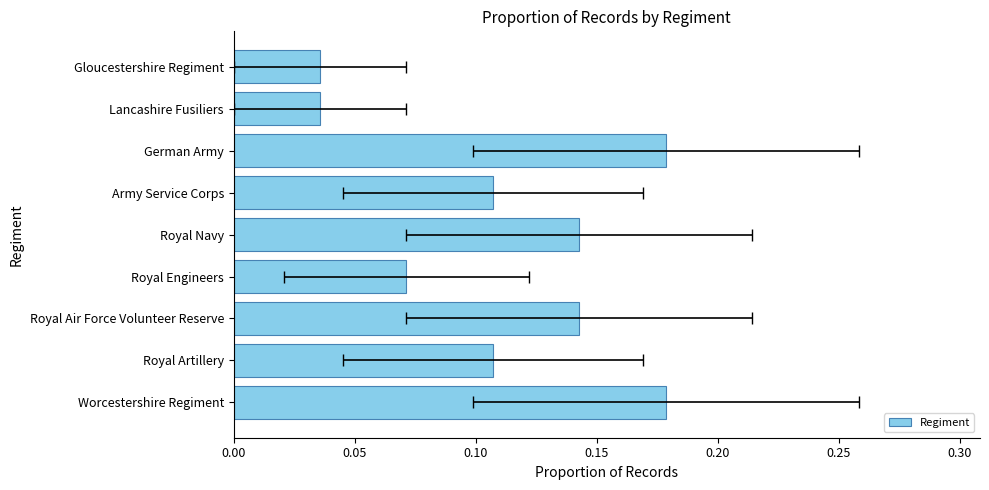

Count the values in the range 0 to 1.

9